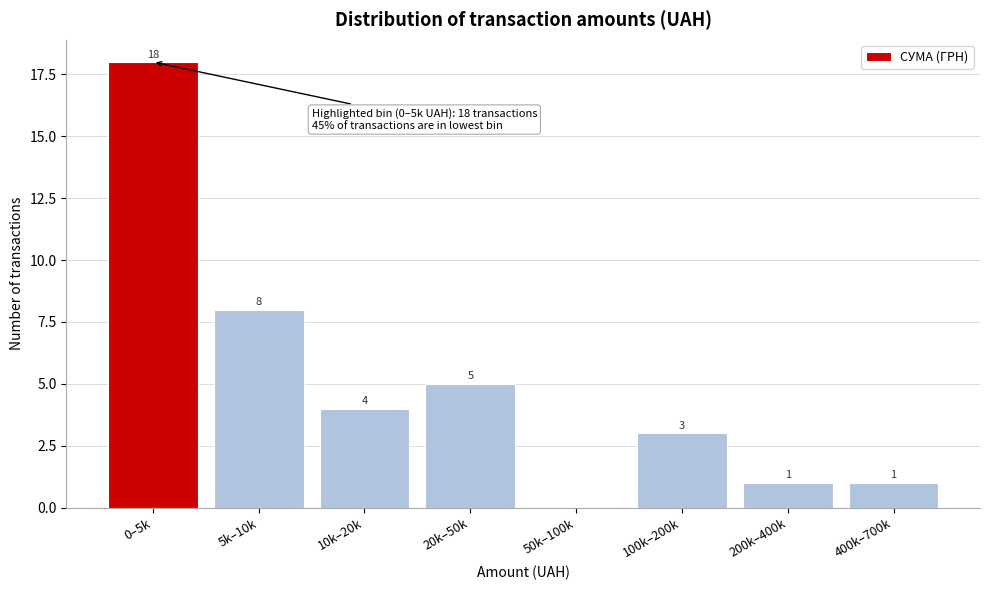

Reading left to right, list all the values displayed in this chart.

0–5k=18	5k–10k=8	10k–20k=4	20k–50k=5	50k–100k=0	100k–200k=3	200k–400k=1	400k–700k=1